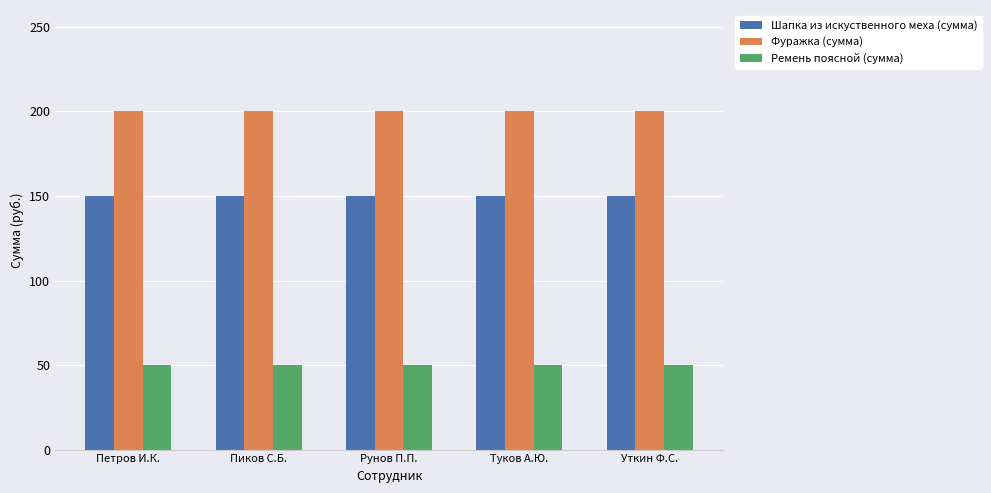

What is the sum of all Шапка из искуственного меха (сумма) values?

750